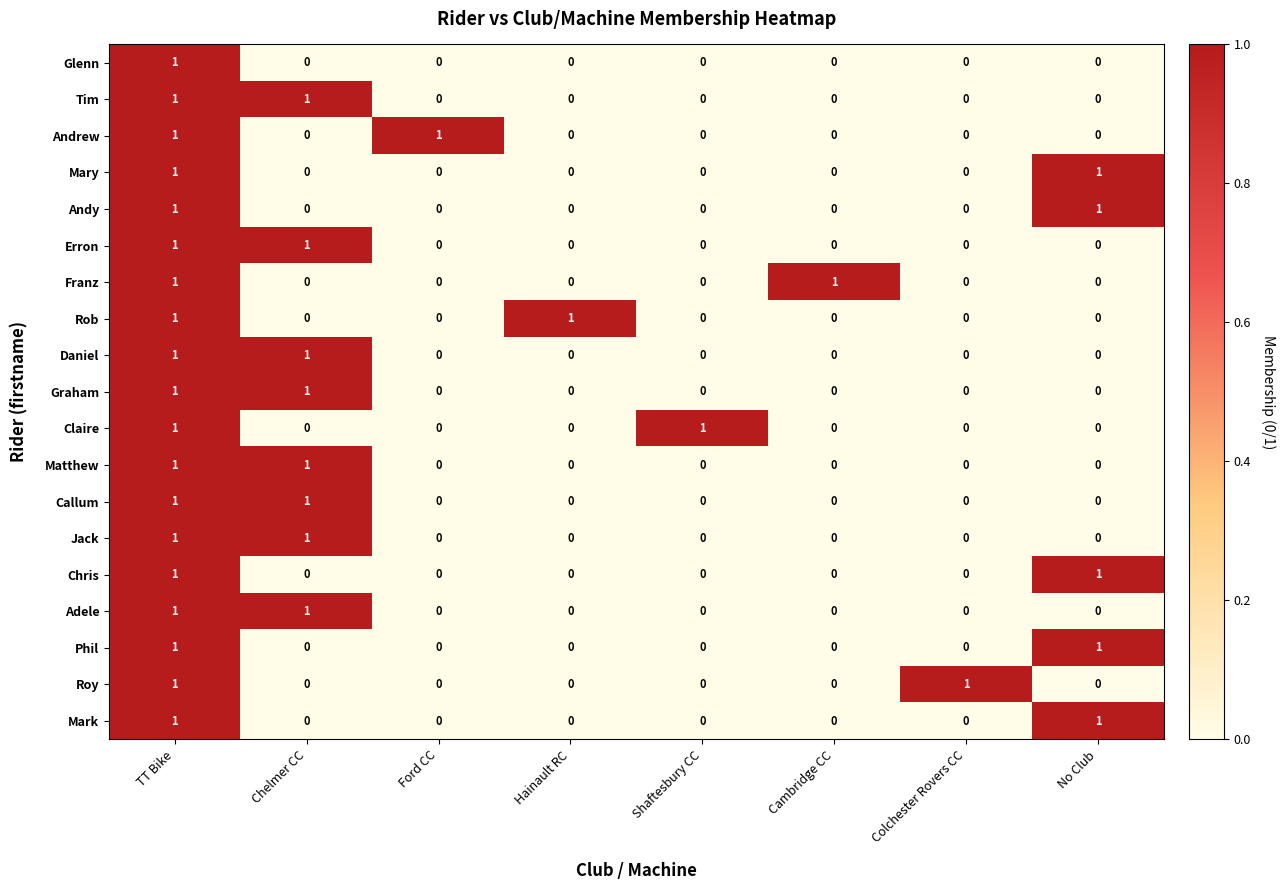

The Chris series shows 0 at Hainault RC. True or false?

True